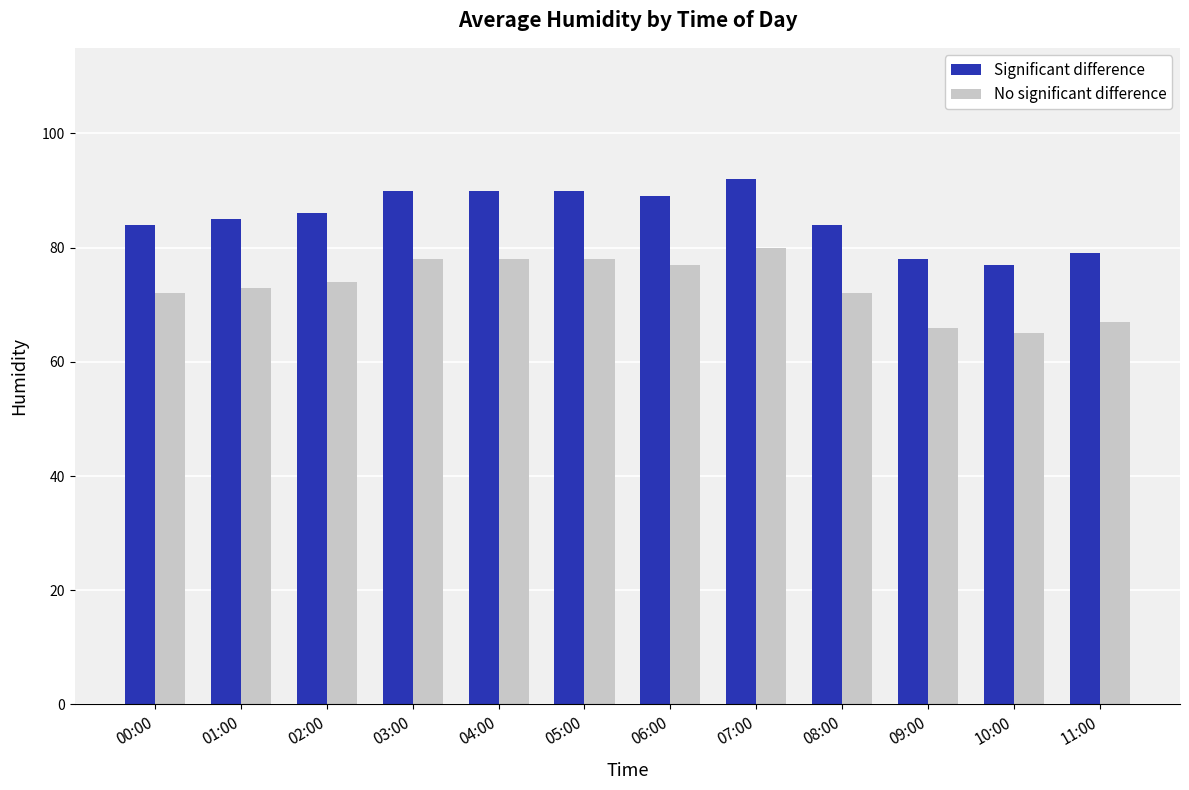

True or false: No significant difference has a value of 78 at 04:00.

True